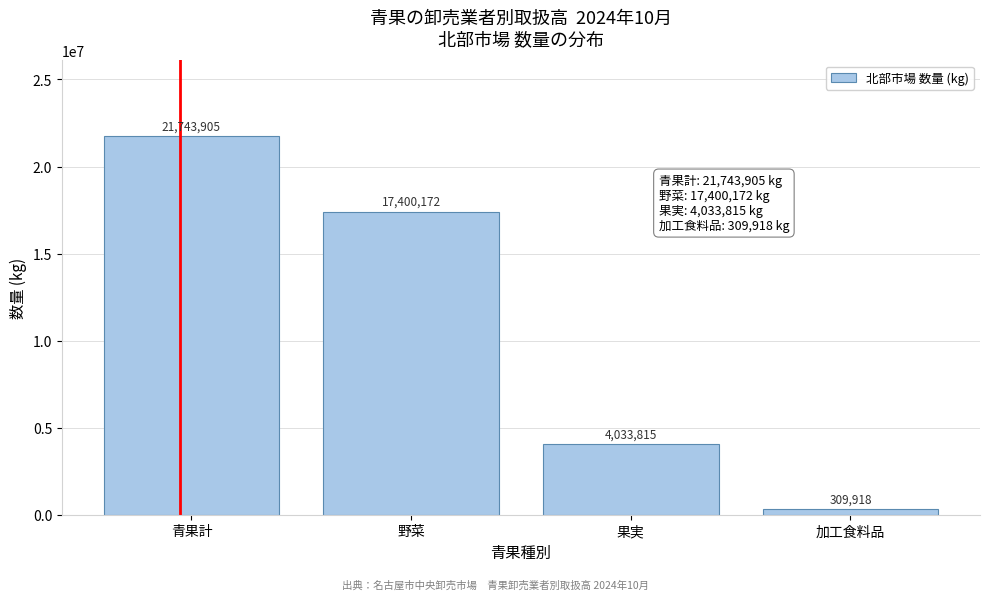

Reading right to left, extract all data points from this chart.

加工食料品=309918	果実=4033815	野菜=17400172	青果計=21743905